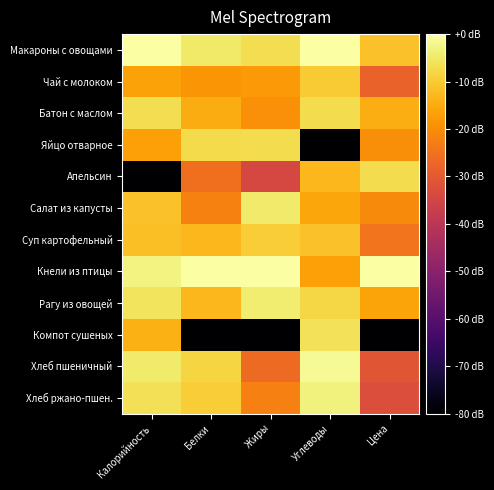

Count the number of categories in the chart.

5